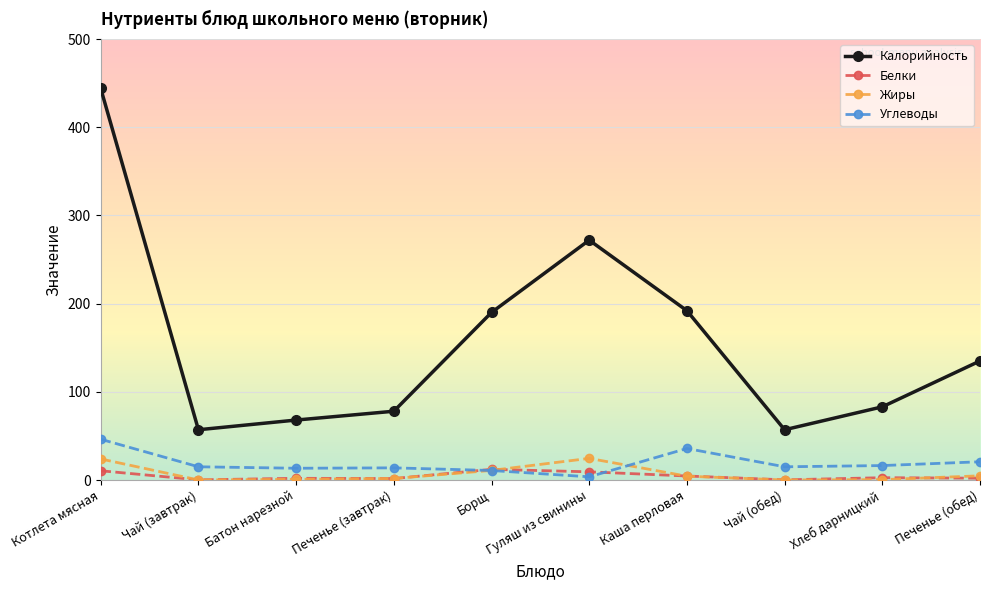

Where is Углеводы nearest to the value 24?

Печенье (обед)